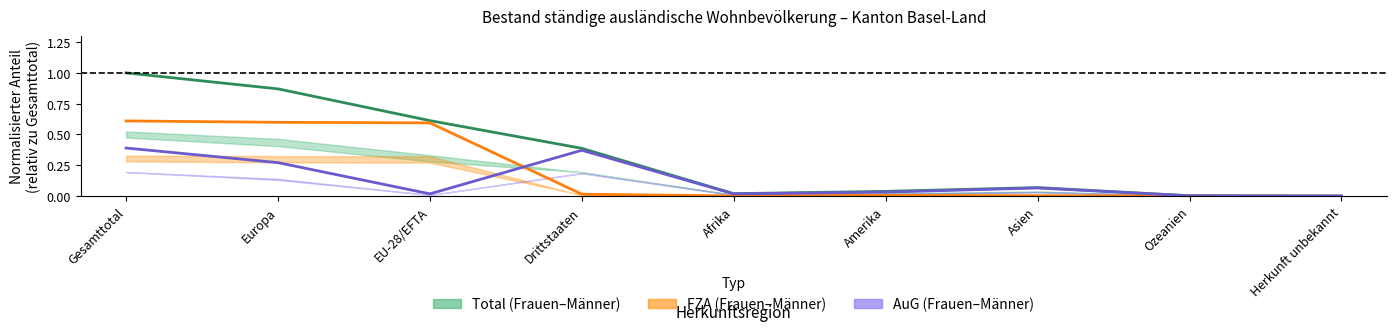

What value does the Total series have at EU-28/EFTA?

0.6